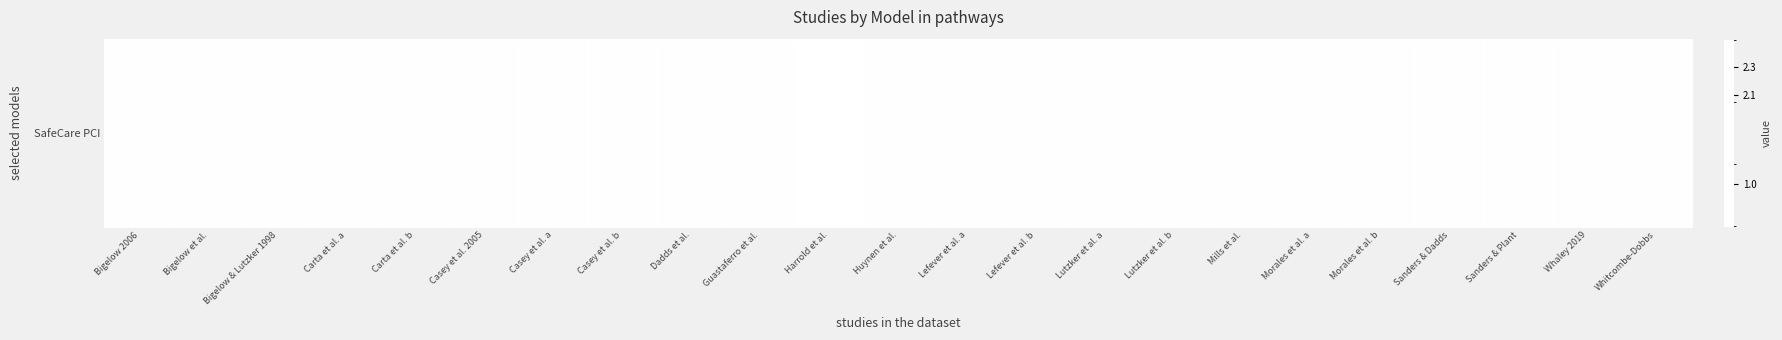

The chart shows a value of 4.0 at Guastaferro et al.. True or false?

False